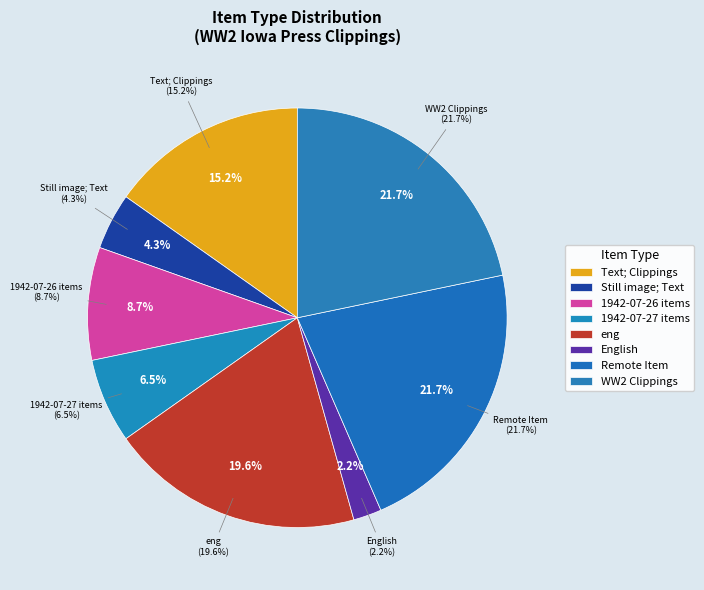

Is the sum of eng and Text; Clippings greater than half?

No